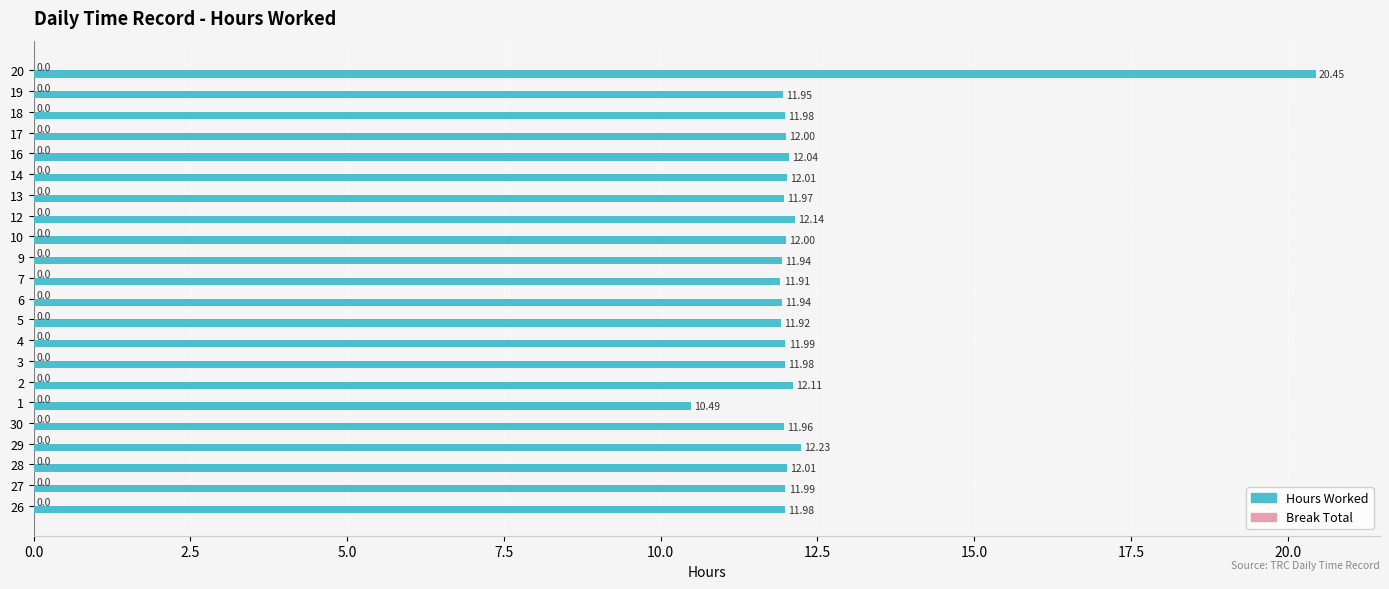

What is the sum of the values at 18 and 14?

24.0